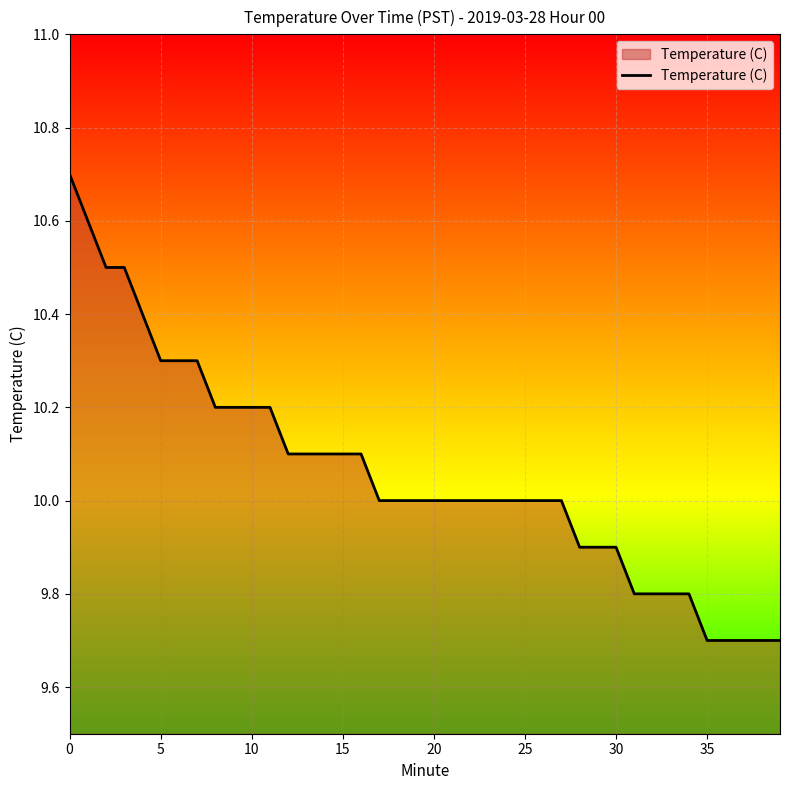

What is the difference between the maximum and minimum values?

1.0